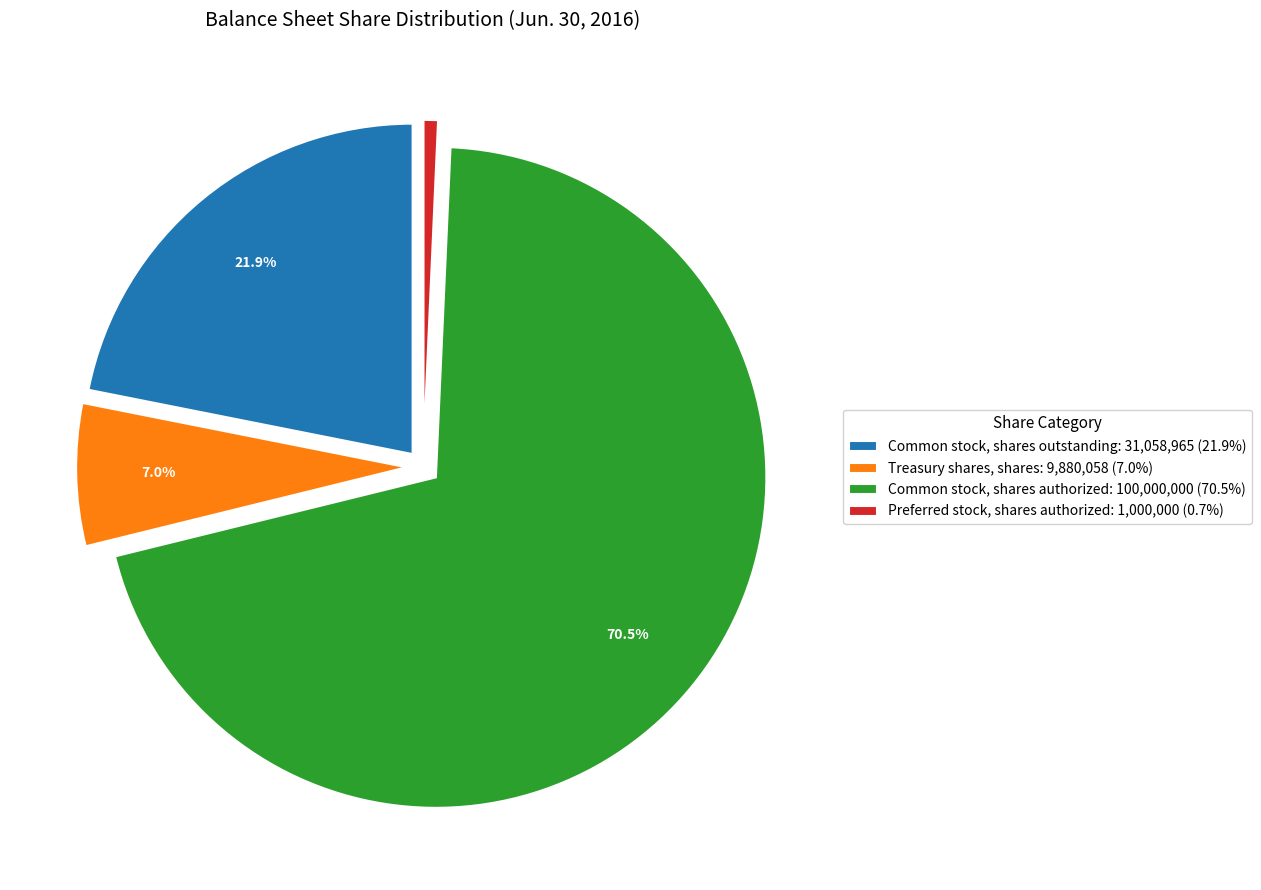

Does Preferred stock, shares authorized: 1,000,000 (0.7%) represent more than half of the total?

No